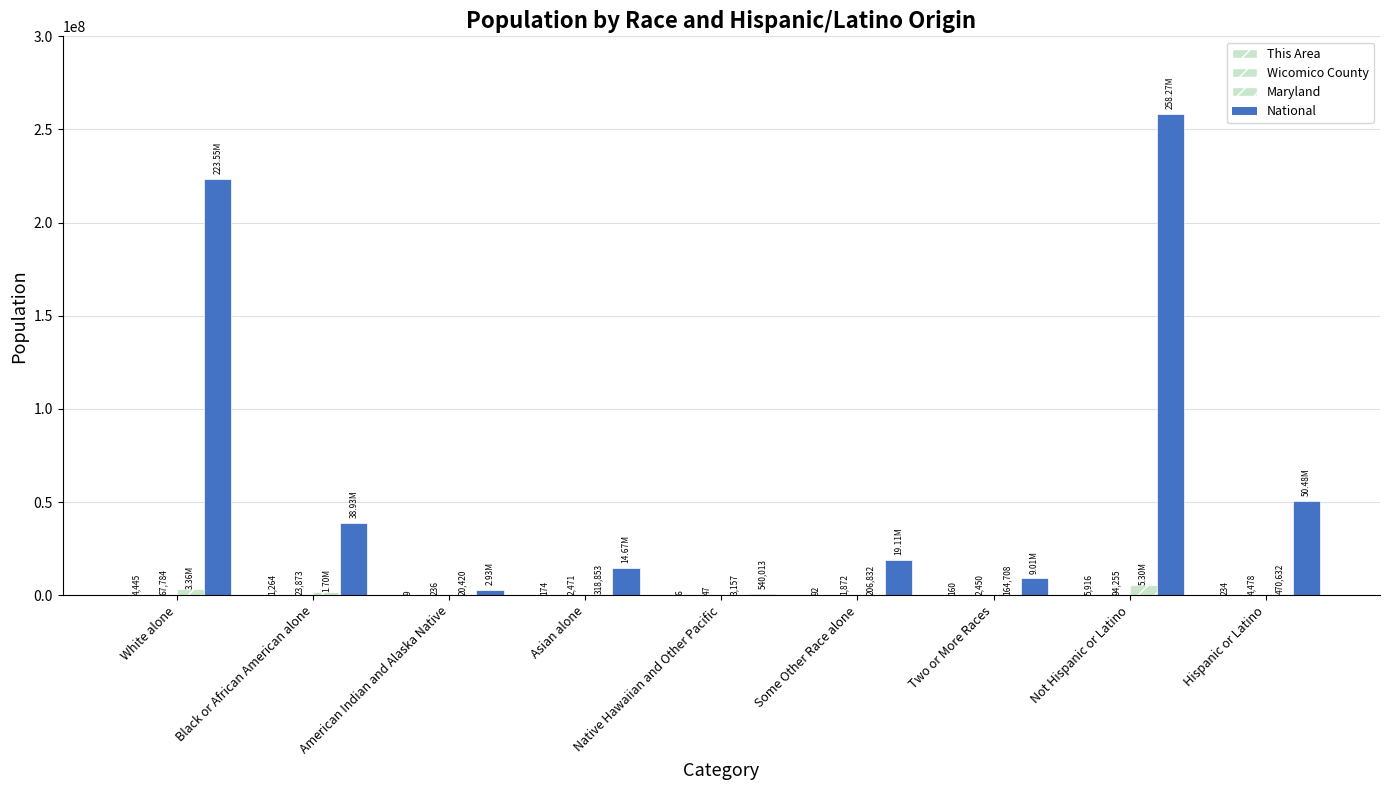

How many groups of bars are there?

9